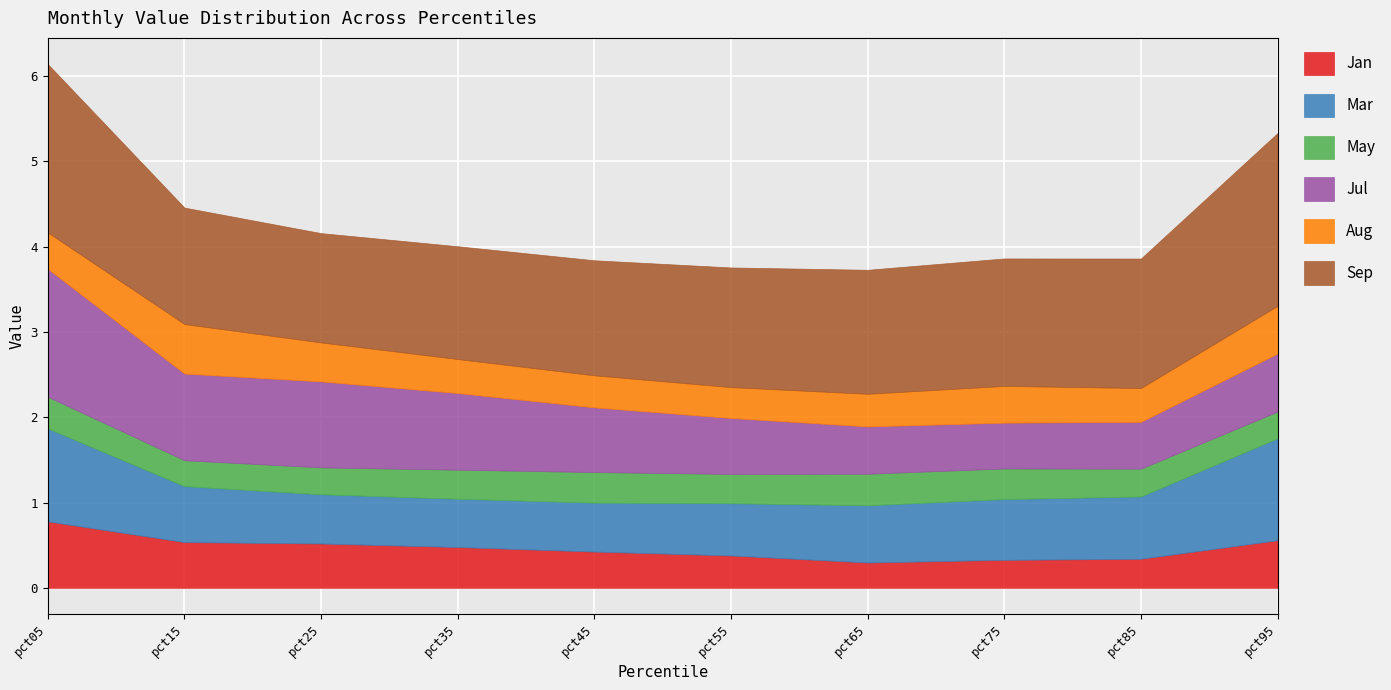

Between pct85 and pct75, which is larger?

pct85